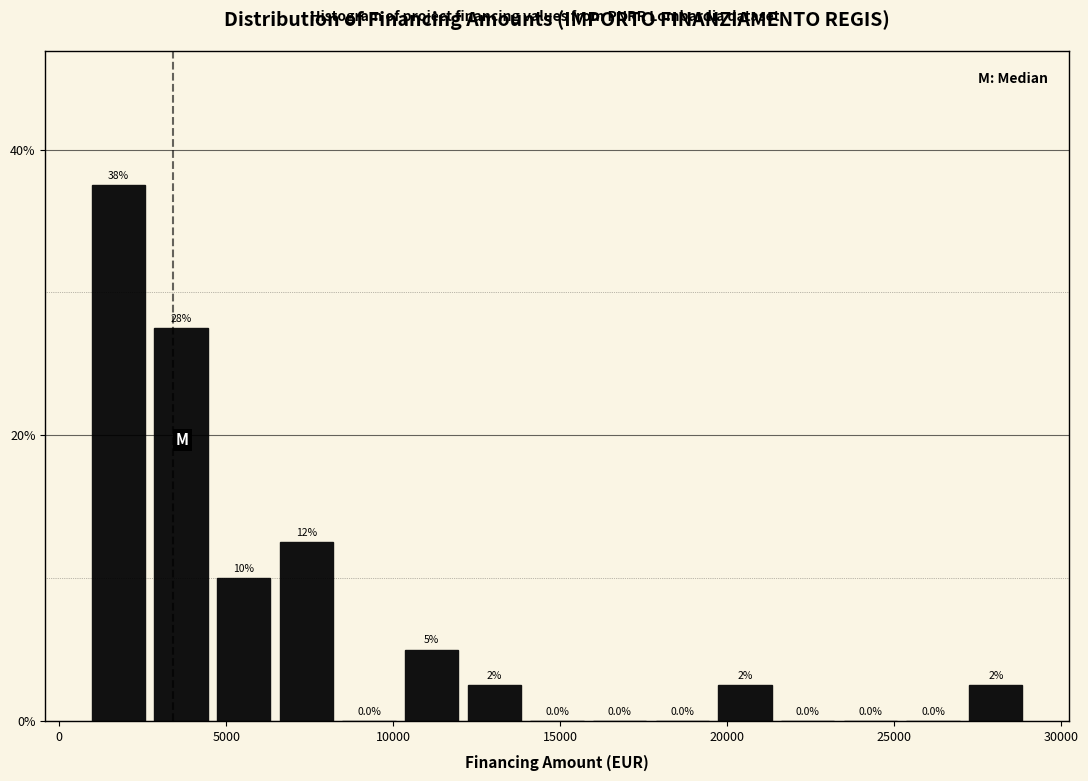

Around what value on the x-axis is the tallest bar? Give the approximate position of its centre, as read against the axis.

2000